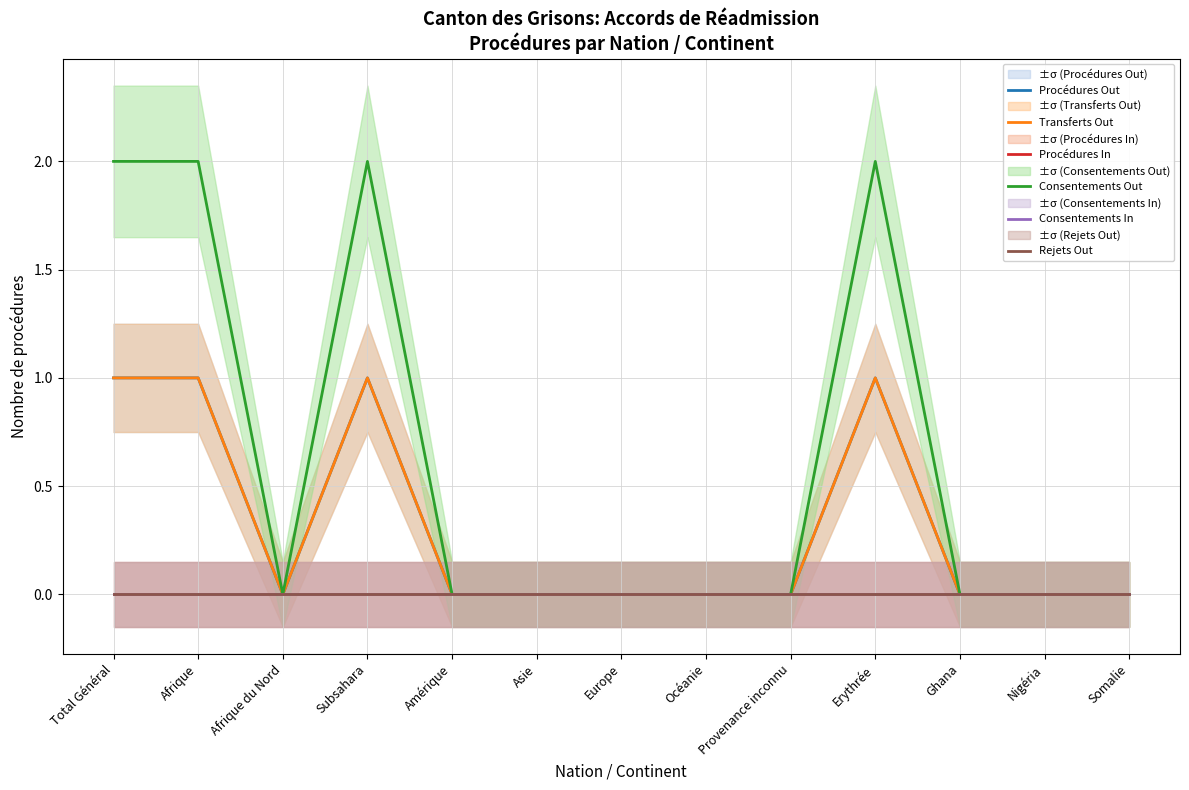

True or false: Rejets Out and Consentements In intersect in this chart.

False